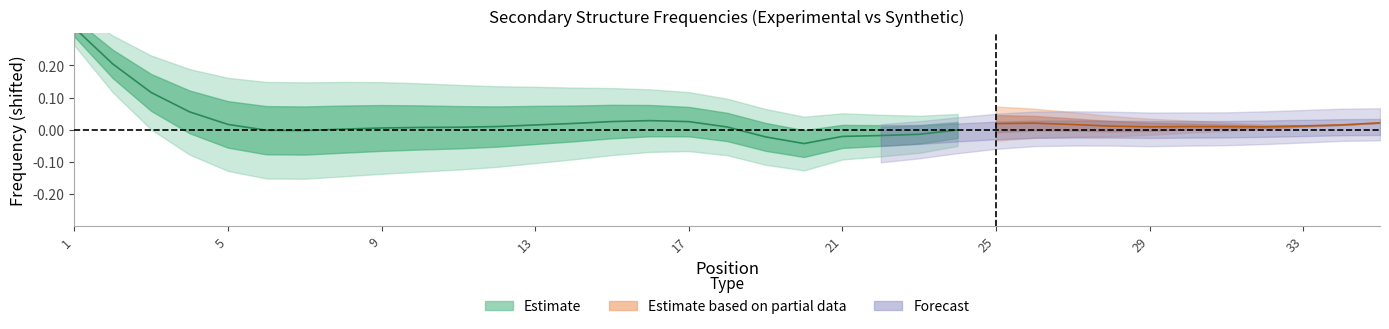

The exp_ob series shows 0.0 at 31. True or false?

True